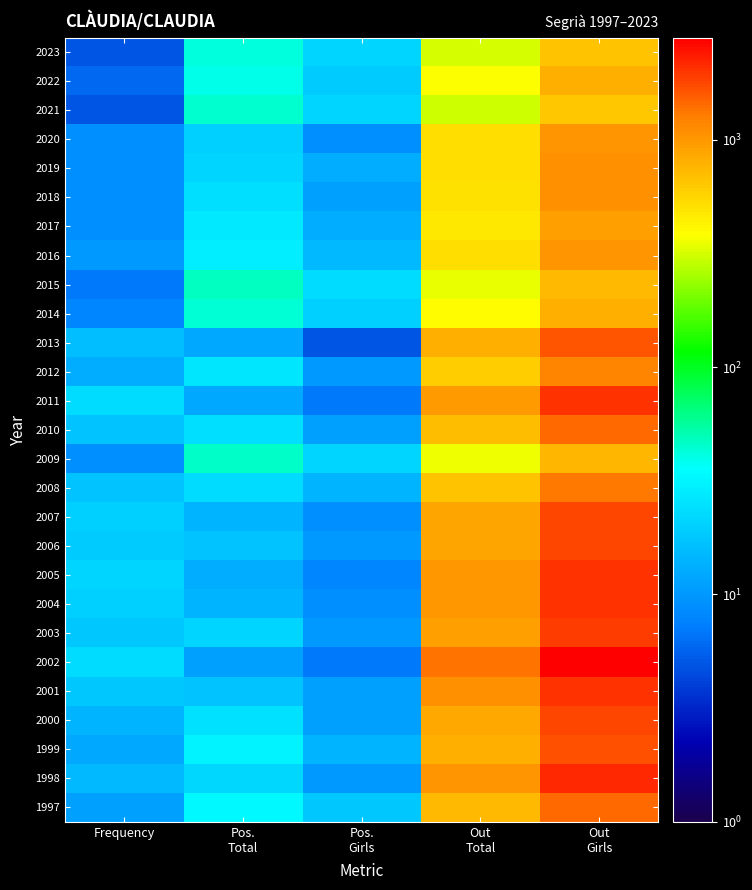

Rank the series by their maximum value, from lowest to highest.

2021, 2023, 2015, 2009, 2022, 2014, 2017, 2020, 2016, 2019, 2018, 2012, 2008, 1997, 2010, 2013, 1999, 2006, 2000, 2007, 2003, 2011, 2005, 2001, 2004, 1998, 2002